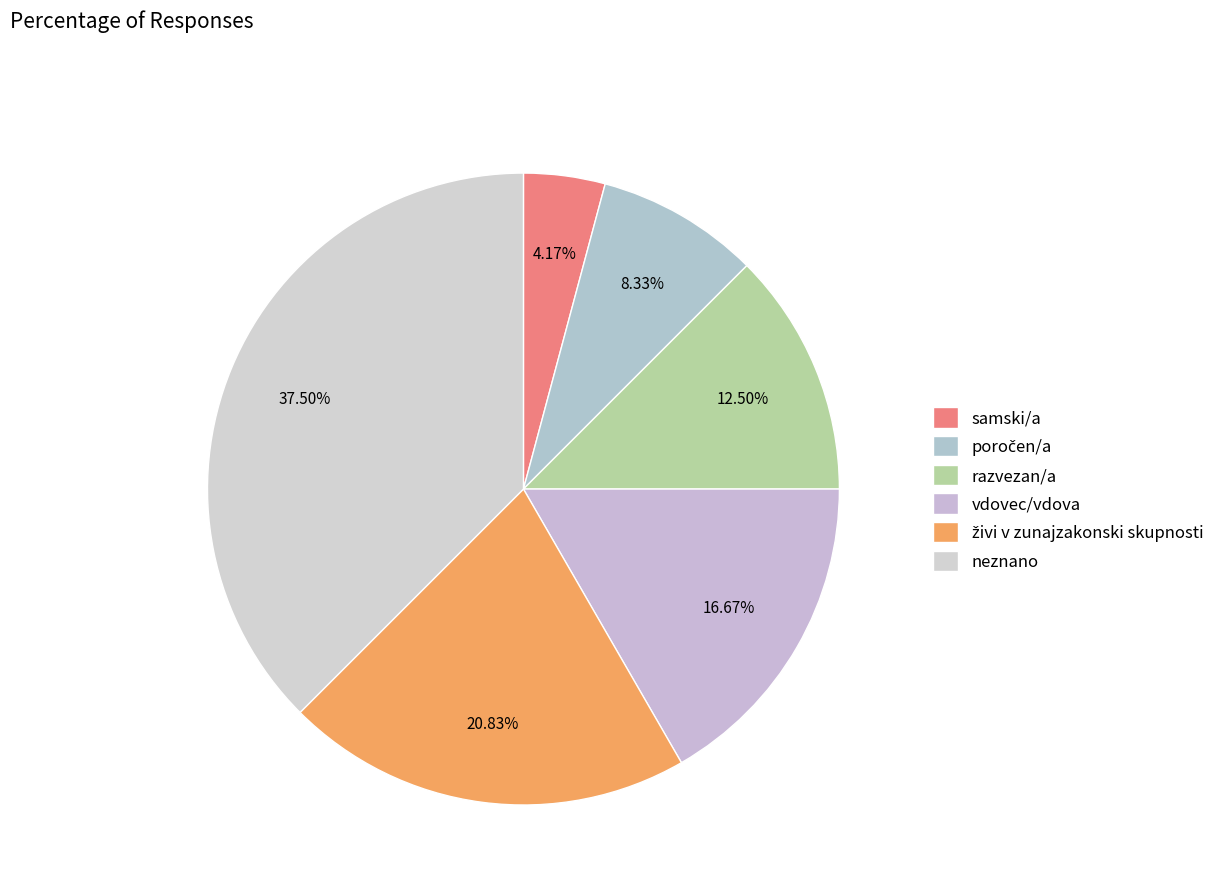

Count the number of slices in the pie.

6